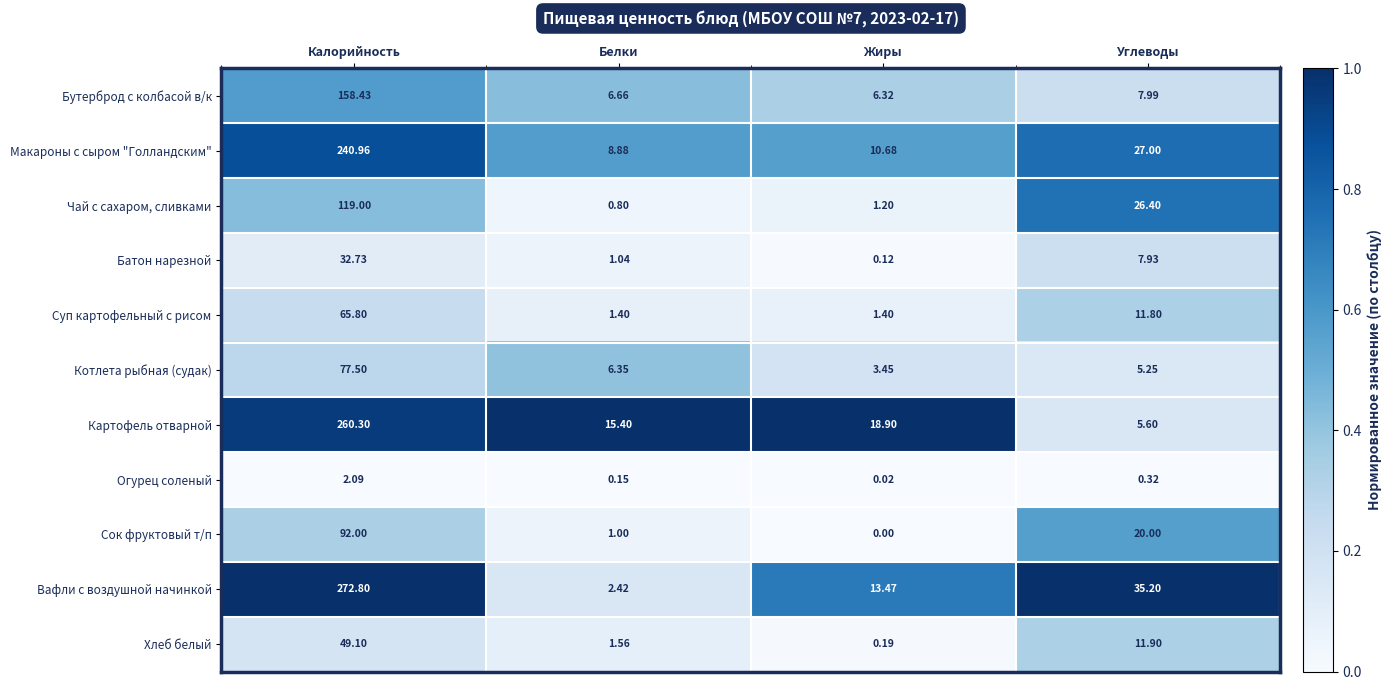

Which label corresponds to the smallest value in the chart?

Жиры